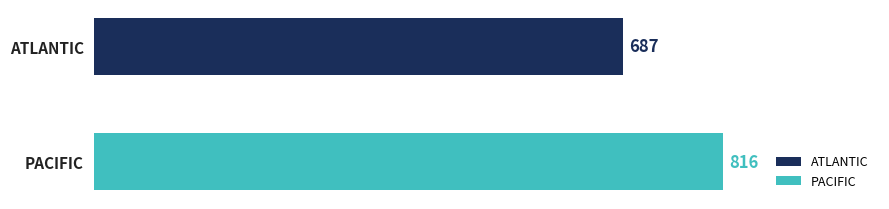

What is the greatest value displayed?

816